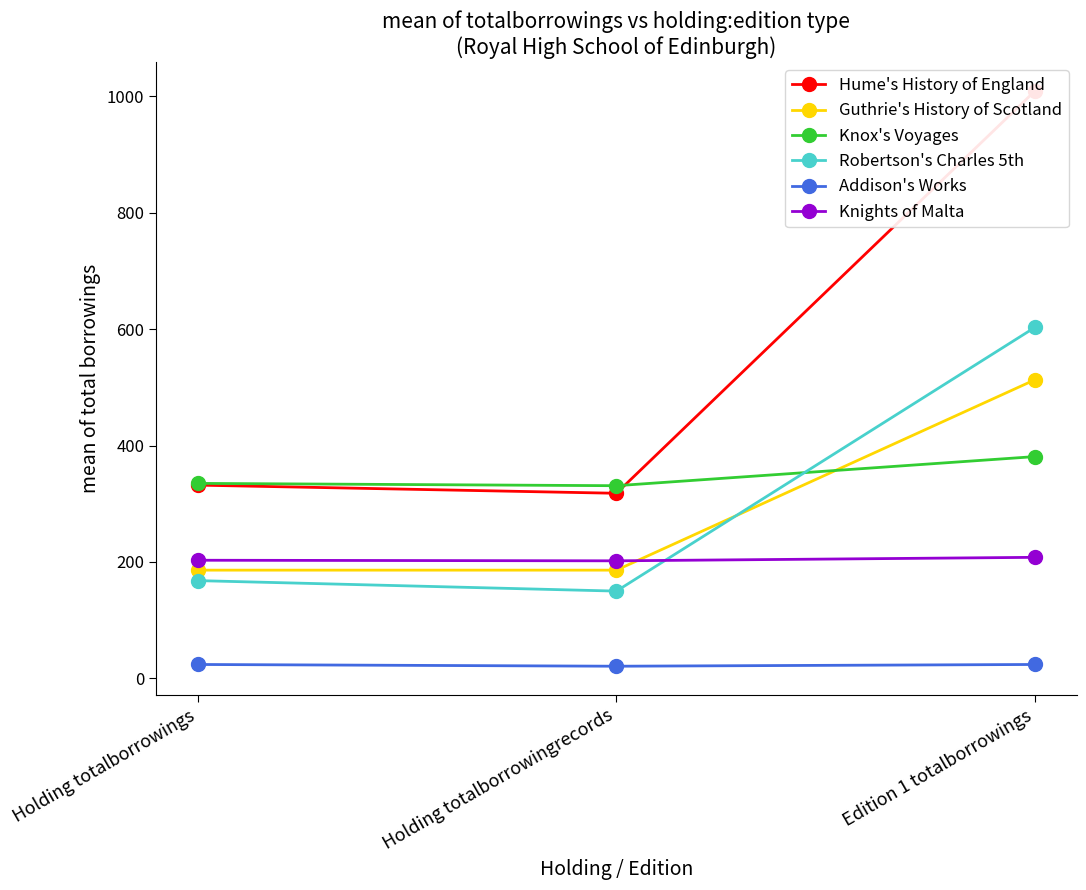

How many values in the Addison's Works series are below 24?

1